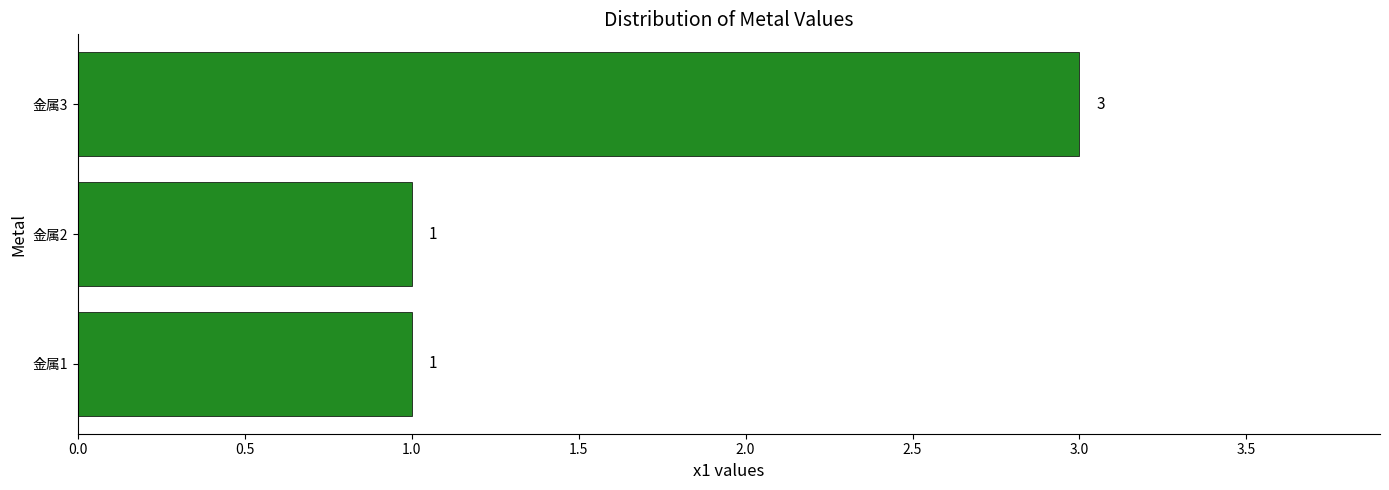

How many data points are above 1?

1